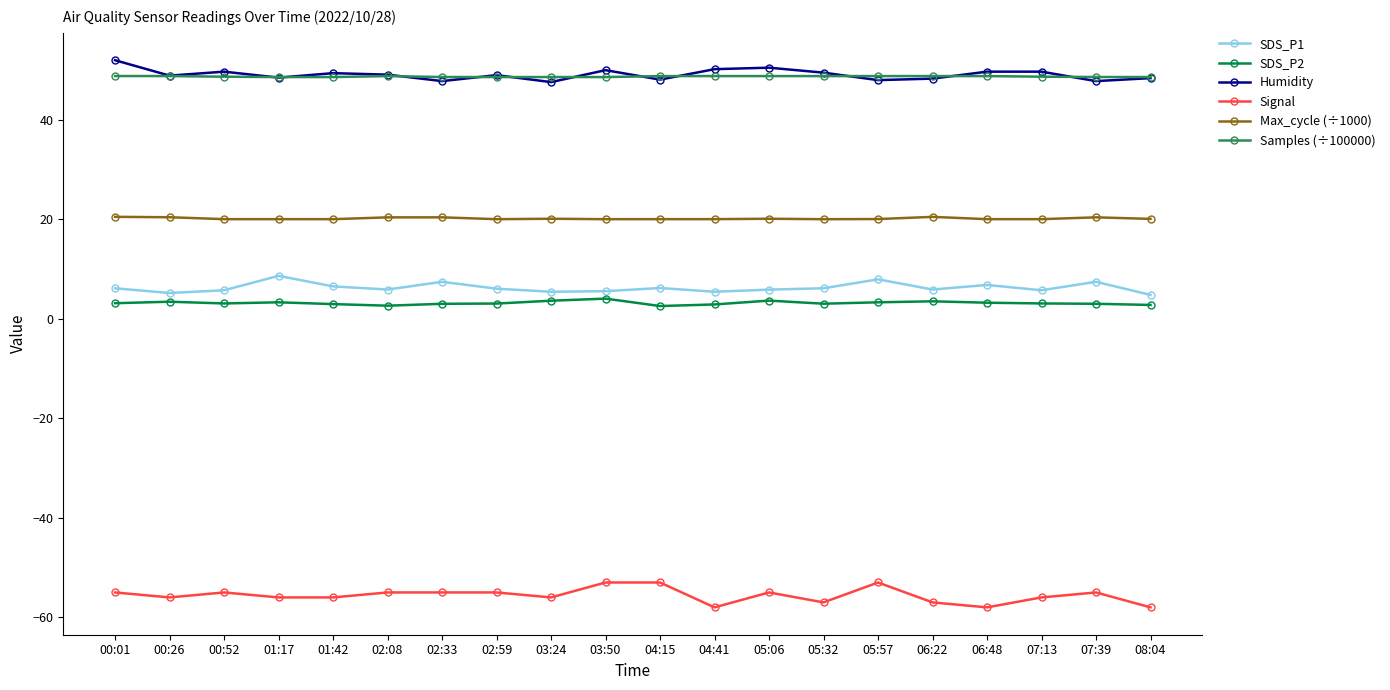

True or false: SDS_P2 and Samples (÷100000) cross at least once.

False